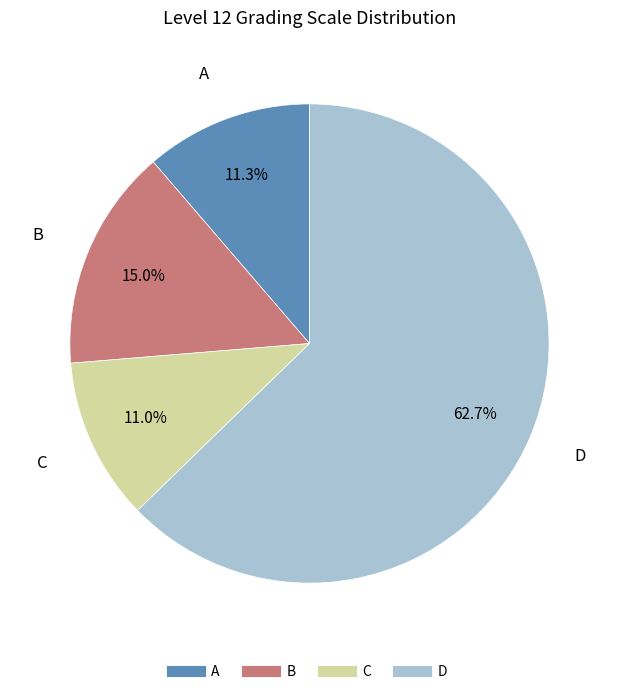

Count the number of slices in the pie.

4